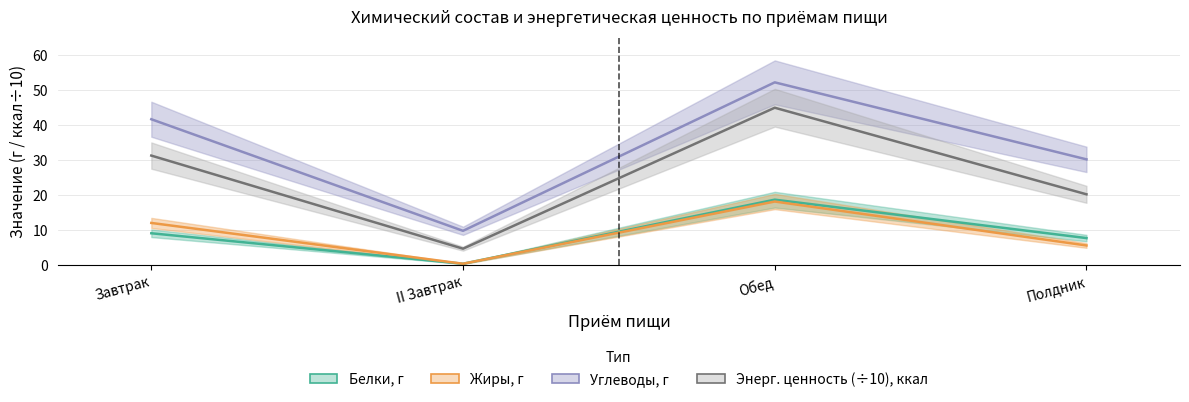

True or false: Энерг. ценность, ккал and Белки, г intersect in this chart.

False